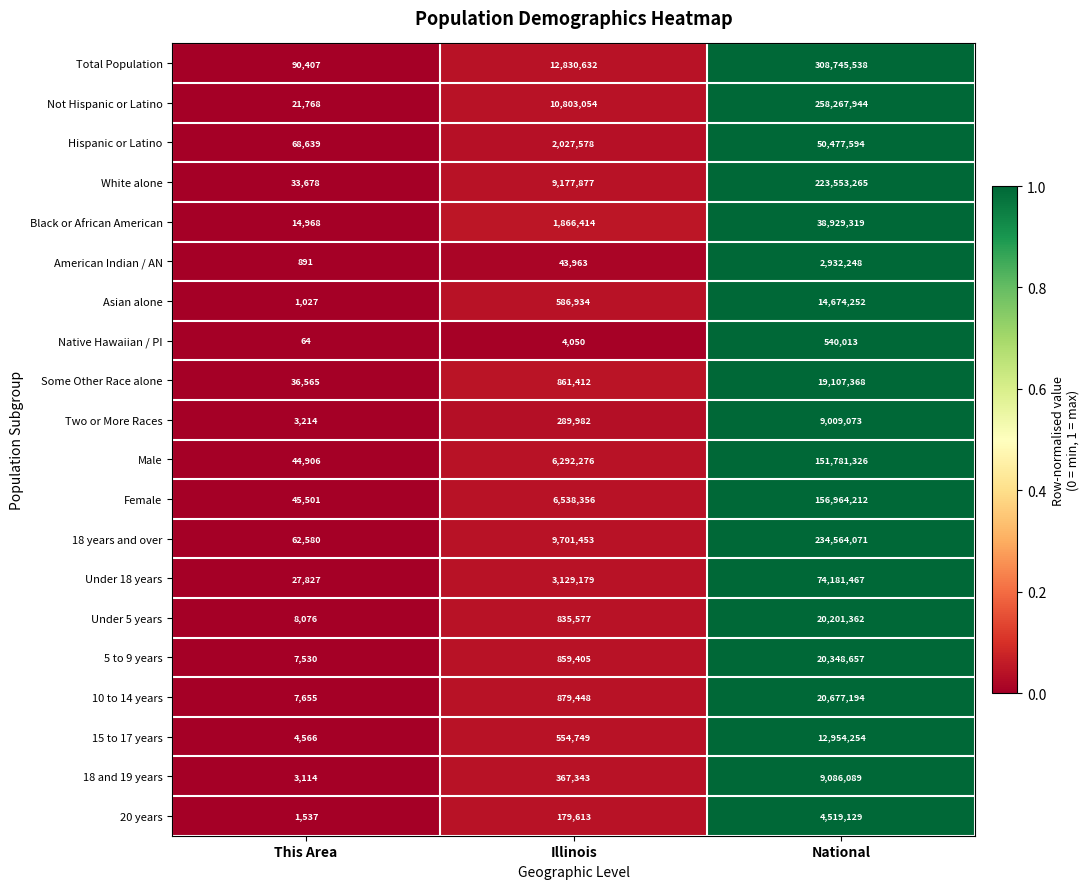

At which category is the sum across all series the highest?

National